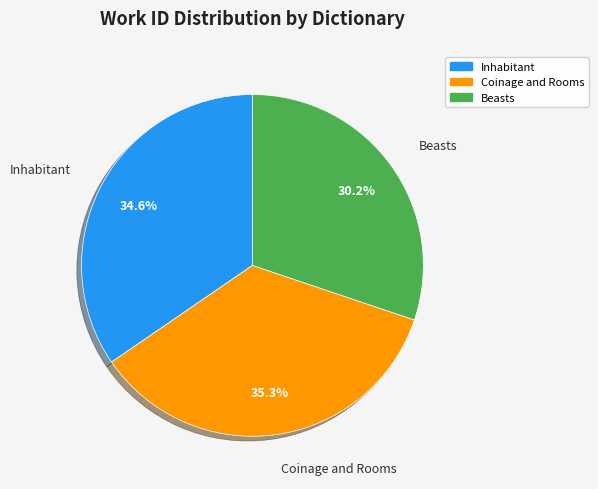

Is there a majority slice in this chart?

No